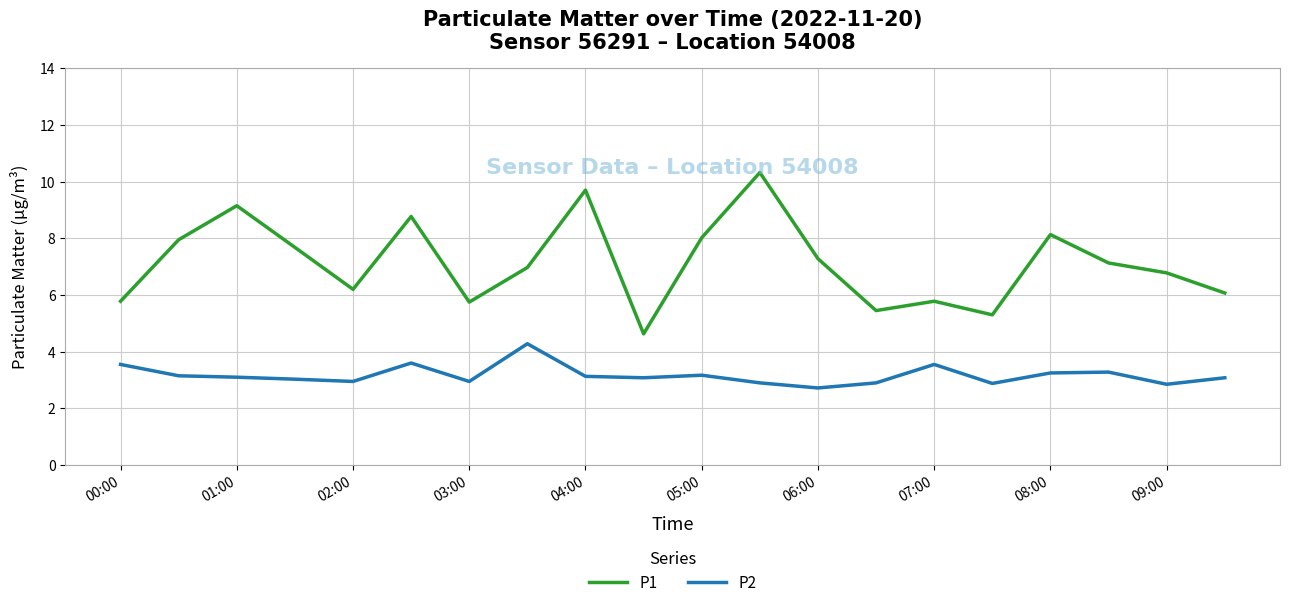

True or false: P1 and P2 intersect in this chart.

False